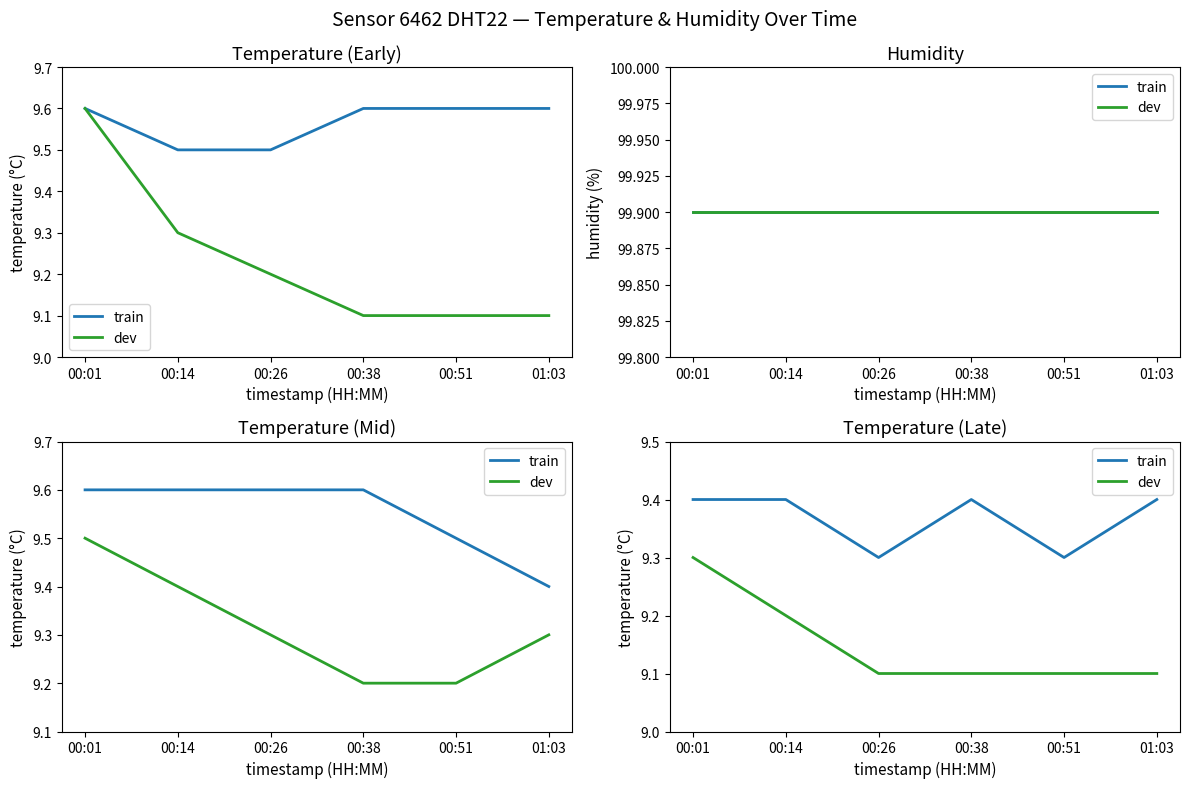

Between 00:14 and 00:38, which is larger?

00:14